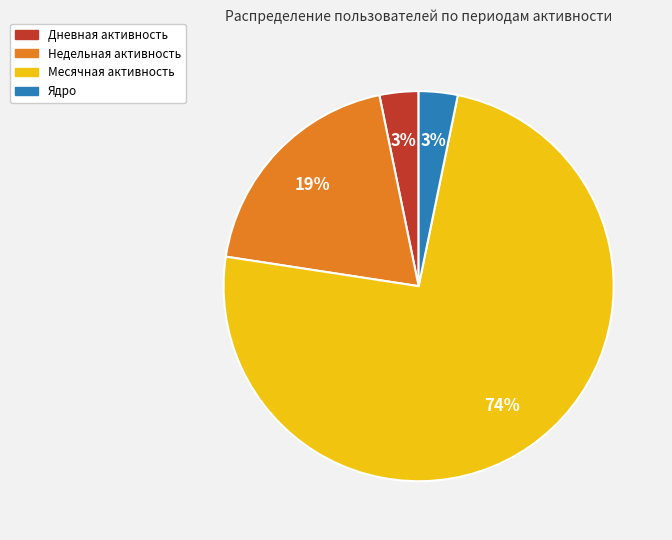

How many segments does this pie chart have?

4